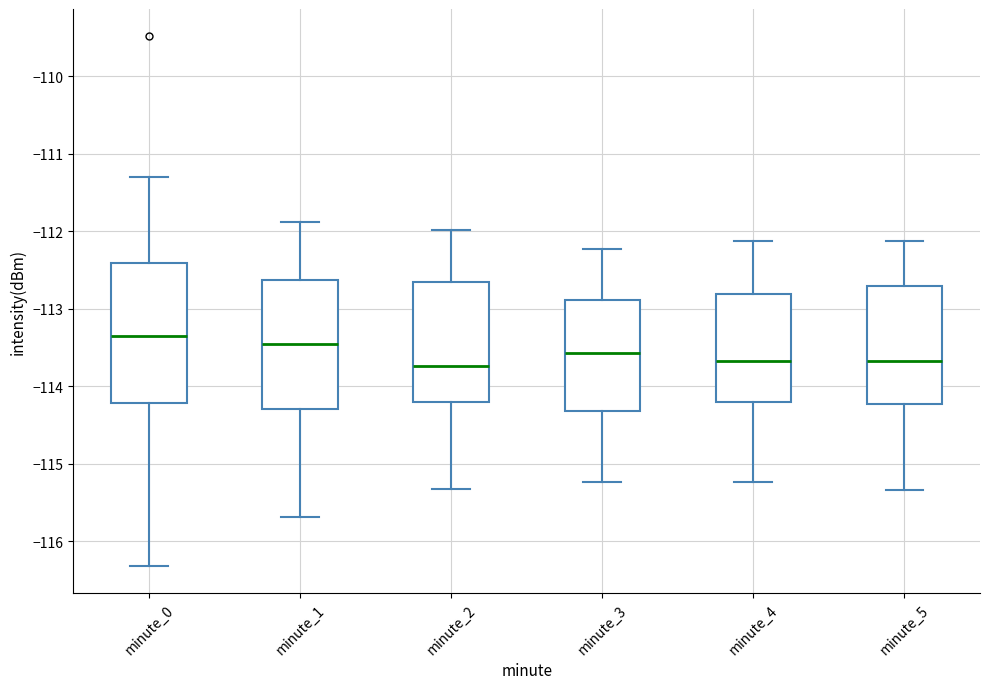

Reading left to right, transcribe this box plot: for each box, give where its median line is, the range the box spans, and where its two whiskers end, as read against the y-axis. The values are not printed on the chart, so give them approximately, as read against the axis.

minute_0: median -113.3, box -114.2 to -112.4, whiskers -116.3 to -111.3
minute_1: median -113.5, box -114.3 to -112.6, whiskers -115.7 to -111.9
minute_2: median -113.7, box -114.2 to -112.7, whiskers -115.3 to -112.0
minute_3: median -113.6, box -114.3 to -112.9, whiskers -115.2 to -112.2
minute_4: median -113.7, box -114.2 to -112.8, whiskers -115.2 to -112.1
minute_5: median -113.7, box -114.2 to -112.7, whiskers -115.3 to -112.1